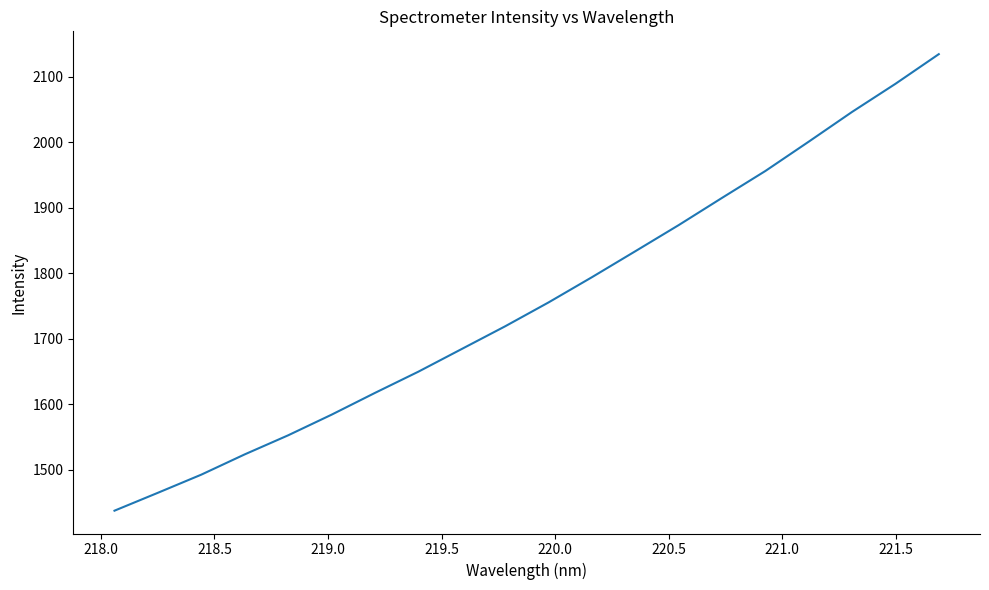

What is the greatest value displayed?

2134.3